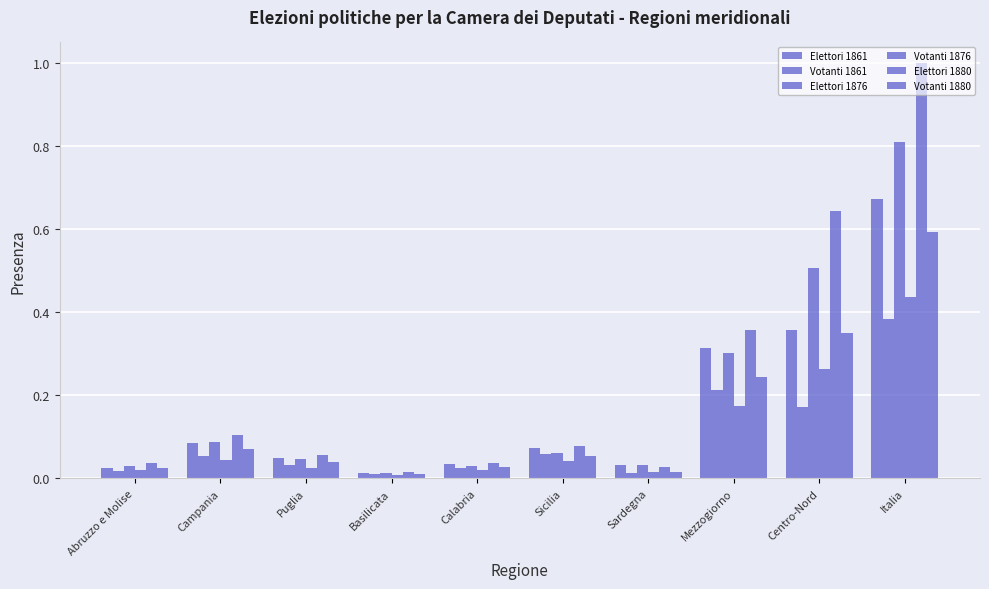

How many distinct data groups are displayed?

6